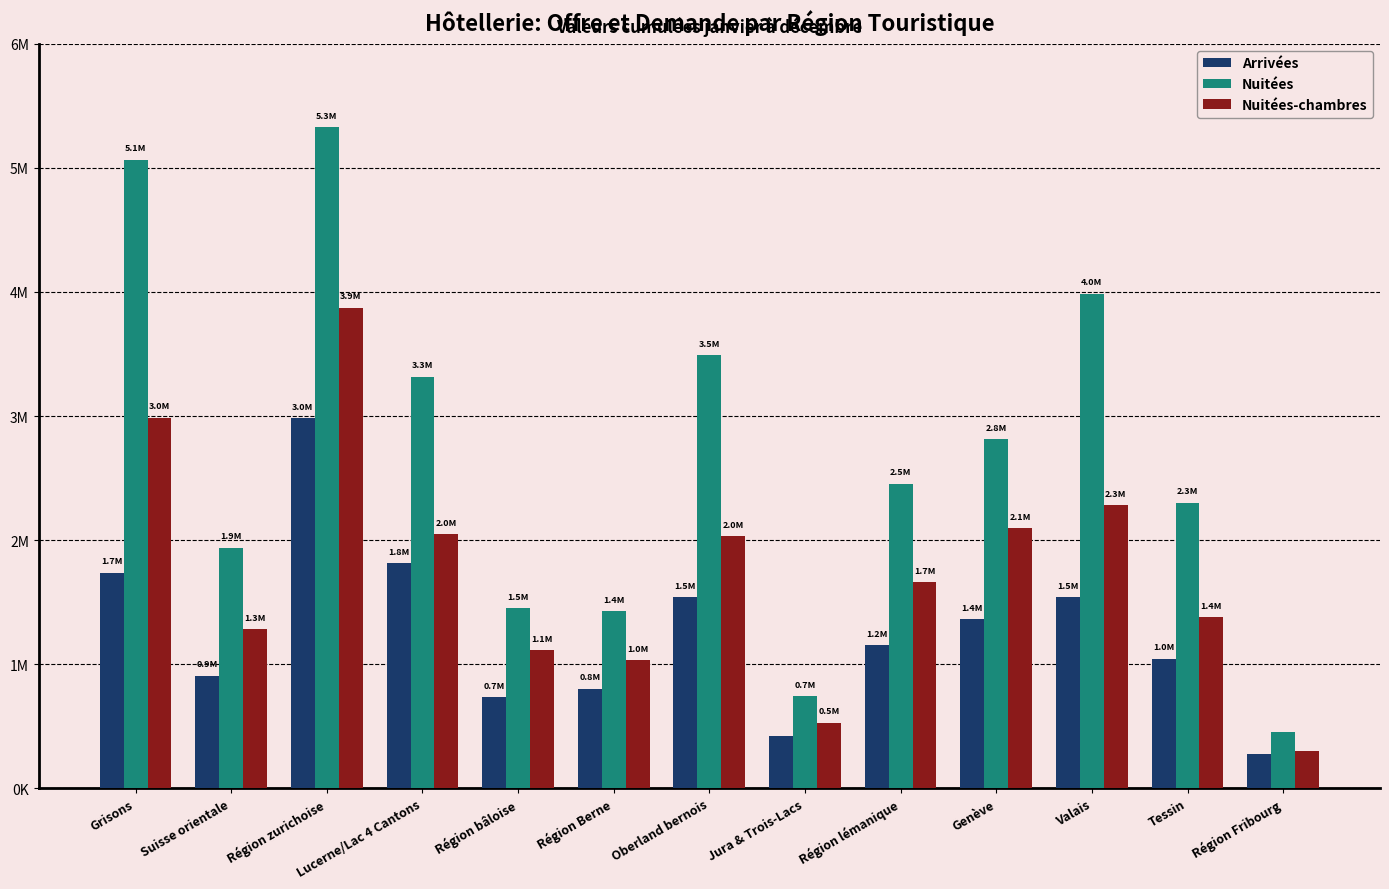

What is the label of the 5th bar from the left?

Région bâloise